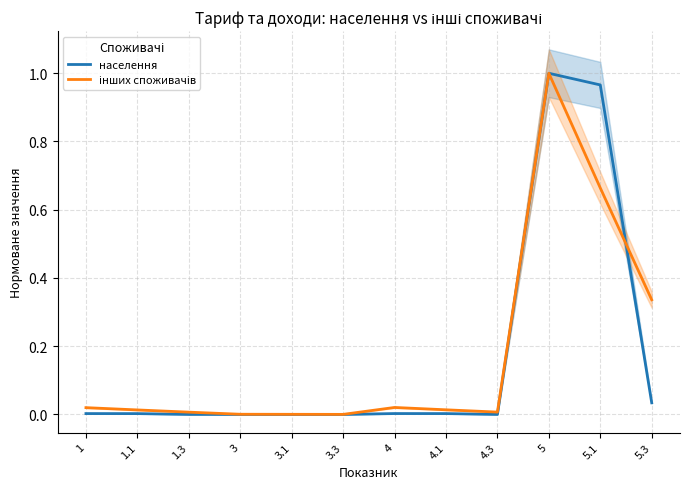

What is the label of the 4th point from the right?

4.3